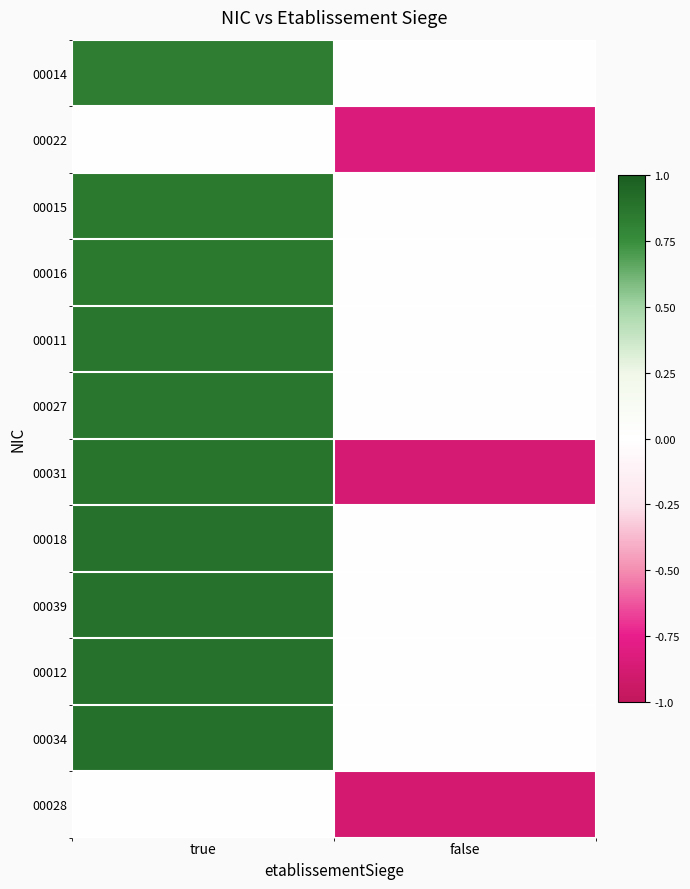

At how many categories does at least one series exceed 0?

1